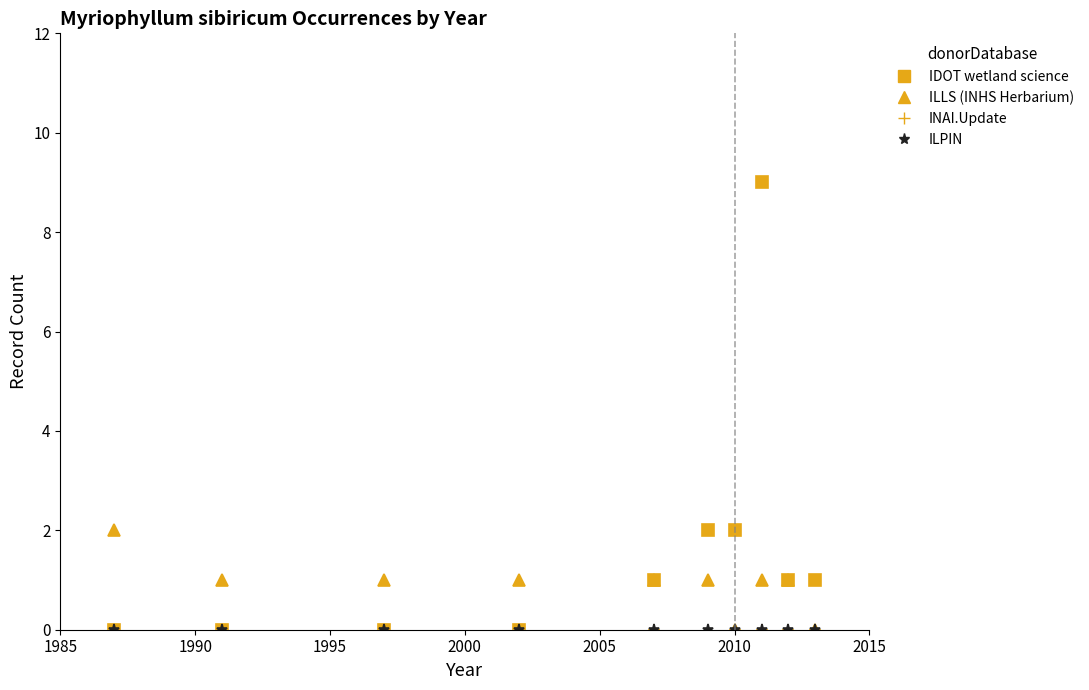

Which series has the largest range (max minus min)?

IDOT wetland science